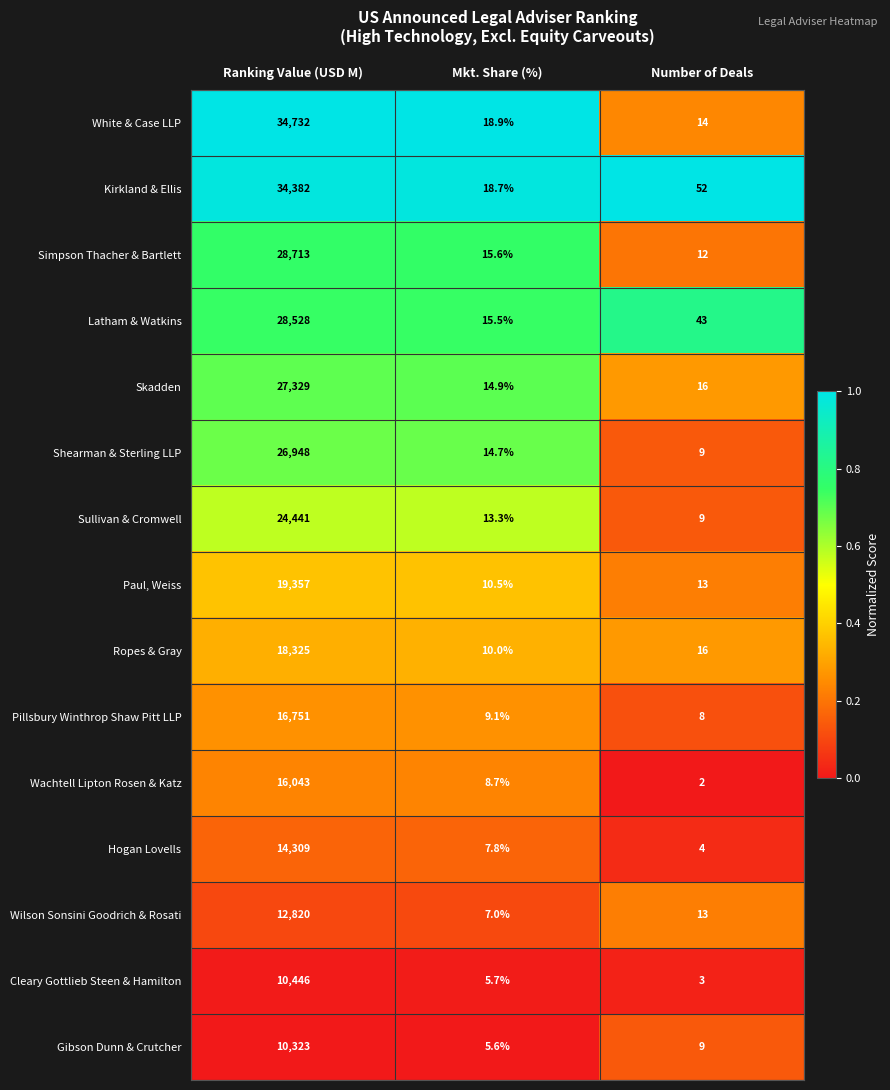

What is the sum of the Skadden values at Mkt. Share (%) and Ranking Value (USD M)?

27343.9